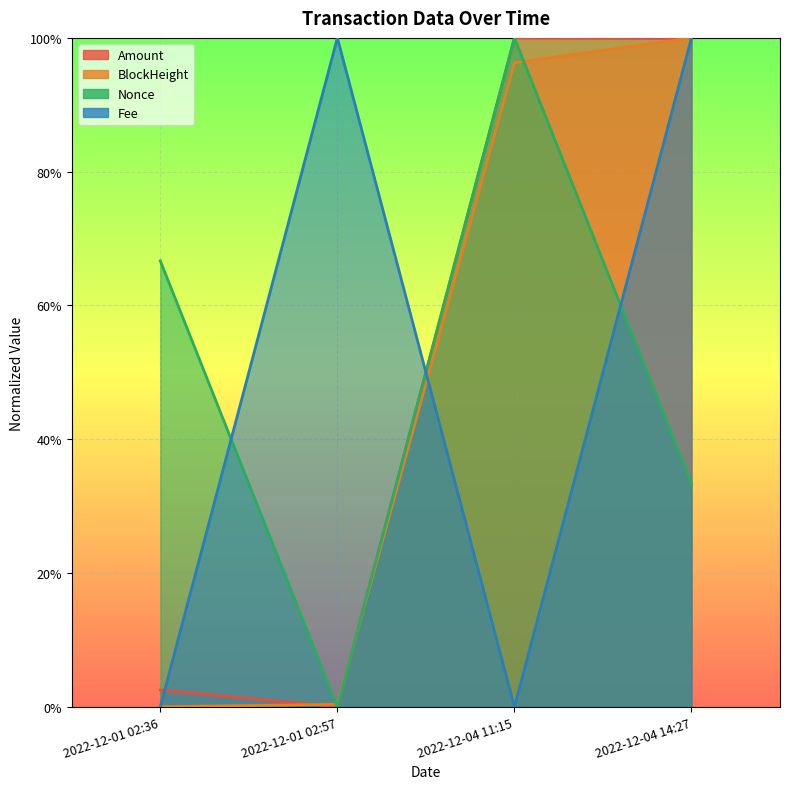

Which category has the highest value in the Amount series?

2022-12-04 11:15